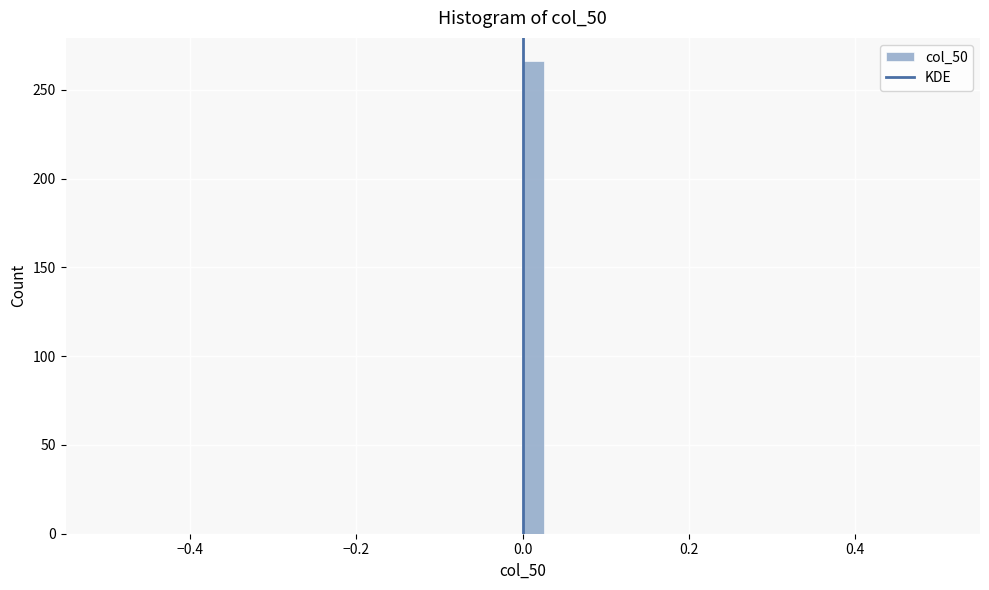

Around what value on the x-axis is the tallest bar? Give the approximate position of its centre, as read against the axis.

0.02